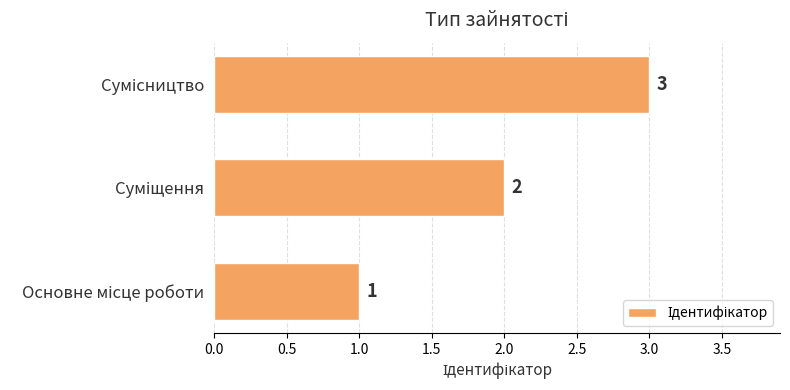

How many values are between 1 and 3?

3